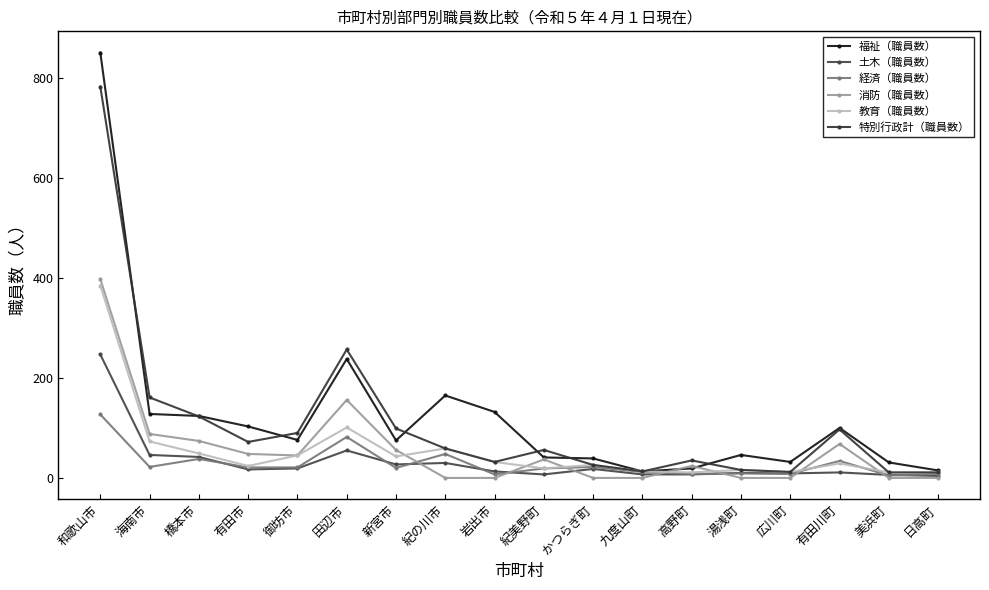

True or false: 経済（職員数） and 福祉（職員数） cross at least once.

False